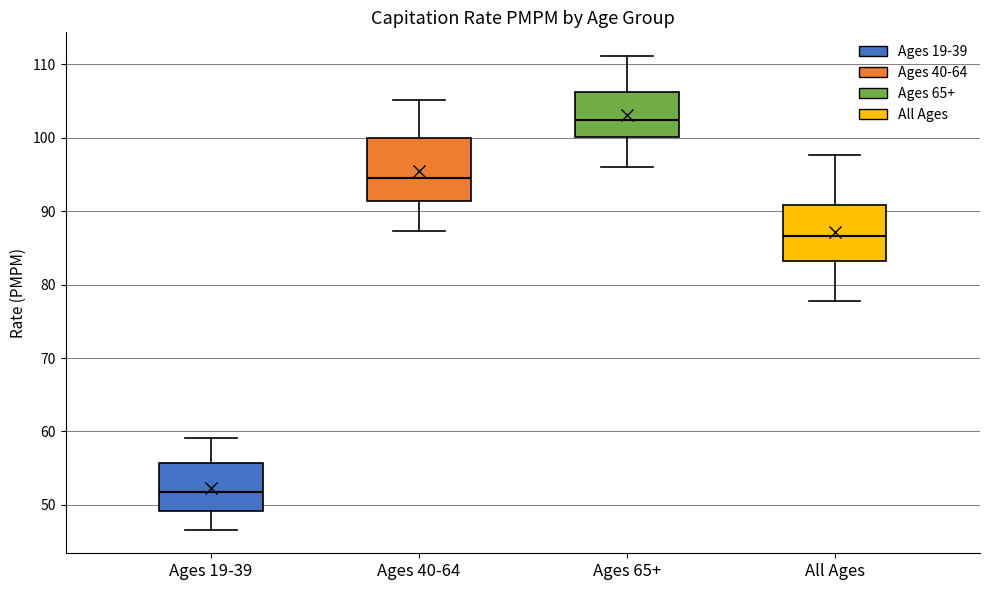

Reading left to right, read every box against the y-axis: the position of its median line, the range the box covers, and the ends of its whiskers. The values are not printed on the chart, so give them approximately, as read against the axis.

Ages 19-39: median 52, box 49 to 56, whiskers 47 to 59
Ages 40-64: median 94, box 91 to 100, whiskers 87 to 105
Ages 65+: median 102, box 100 to 106, whiskers 96 to 111
All Ages: median 87, box 83 to 91, whiskers 78 to 98